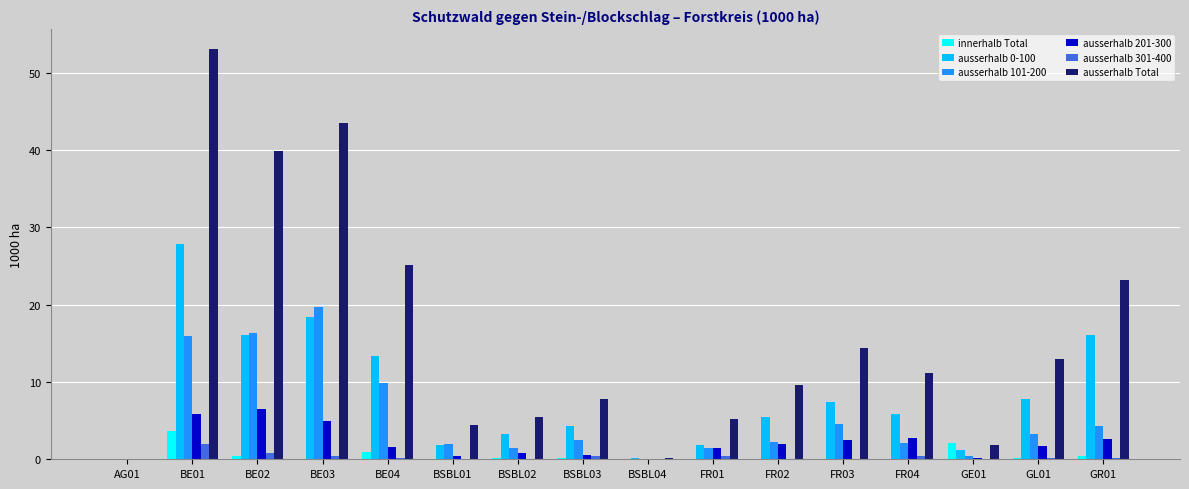

Is the value of ausserhalb 0-100 at BE02 greater than the value of ausserhalb Total at AG01?

Yes